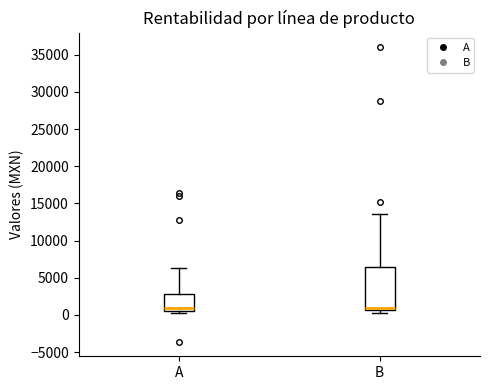

Which box is the tallest, from its lower edge to its upper edge?

B